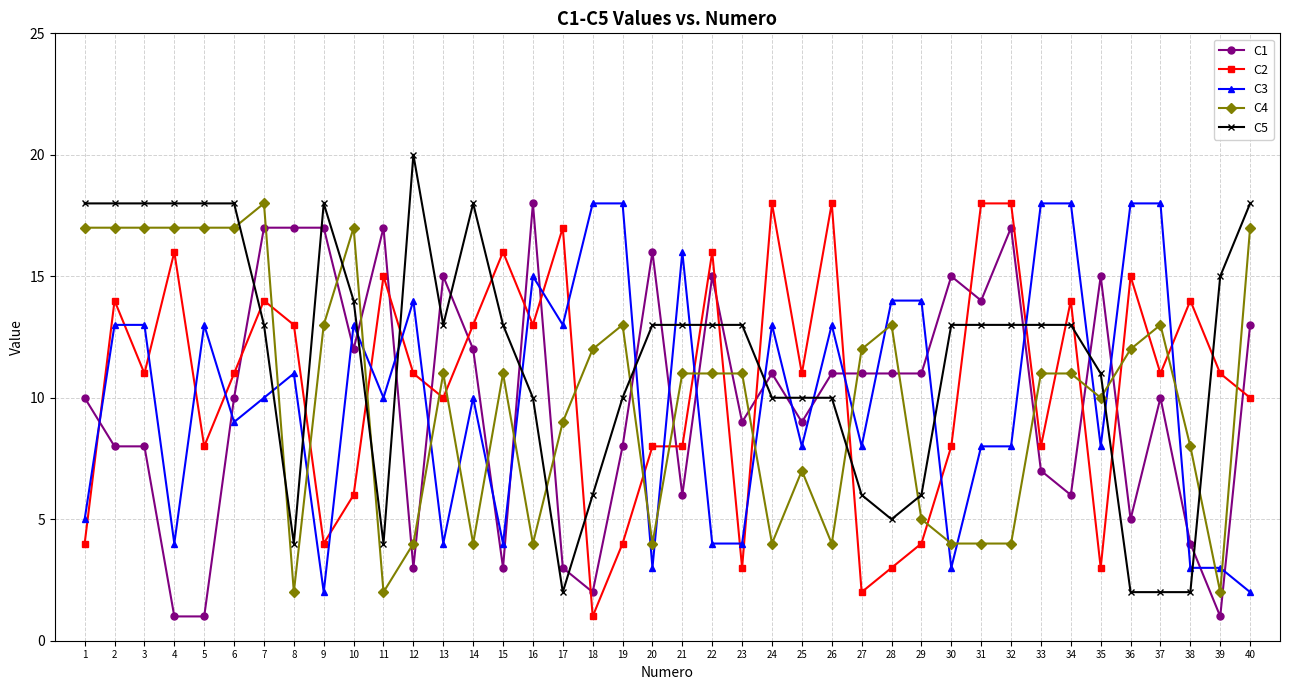

Is it true that C1 equals 13 at 37?

False